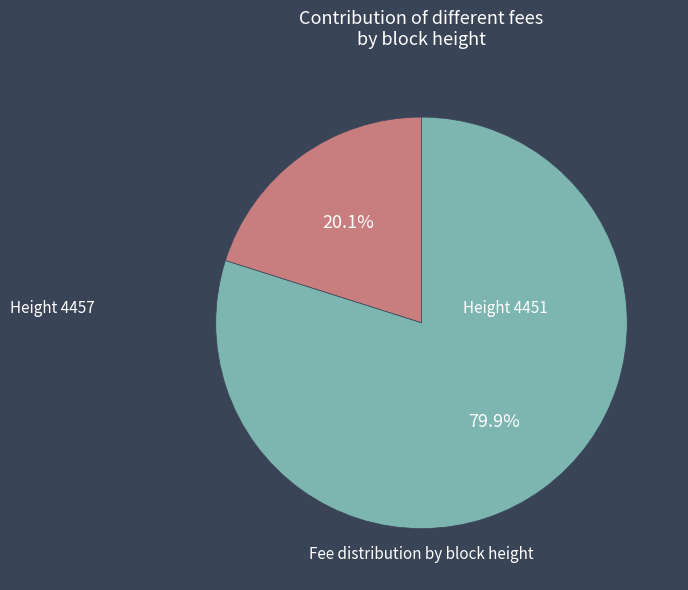

Is there a majority slice in this chart?

Yes